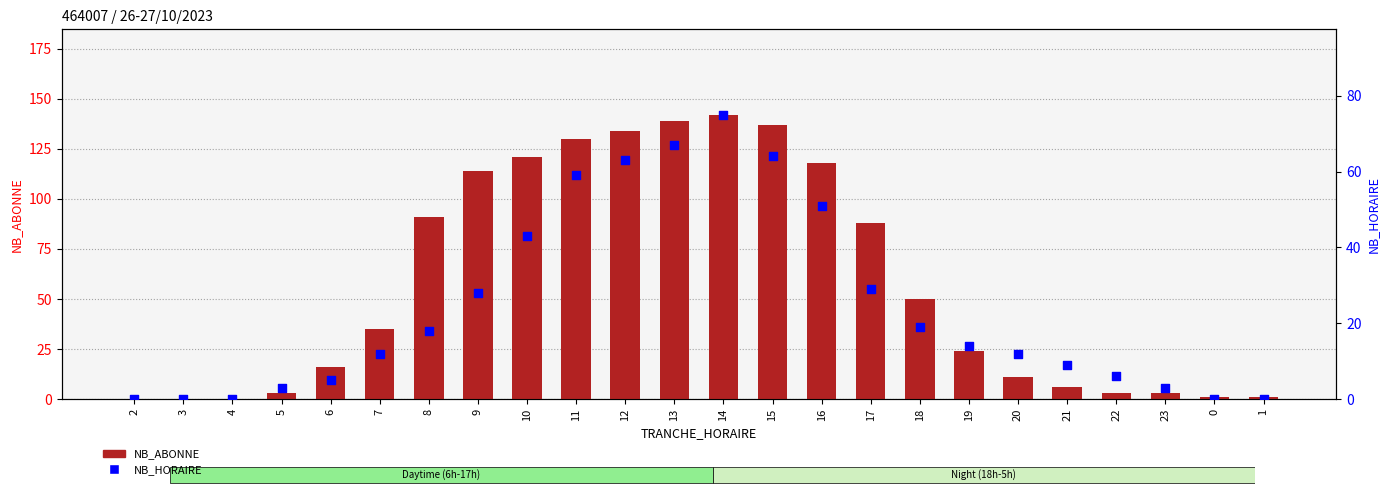

What is the total value across all series at 12?

197